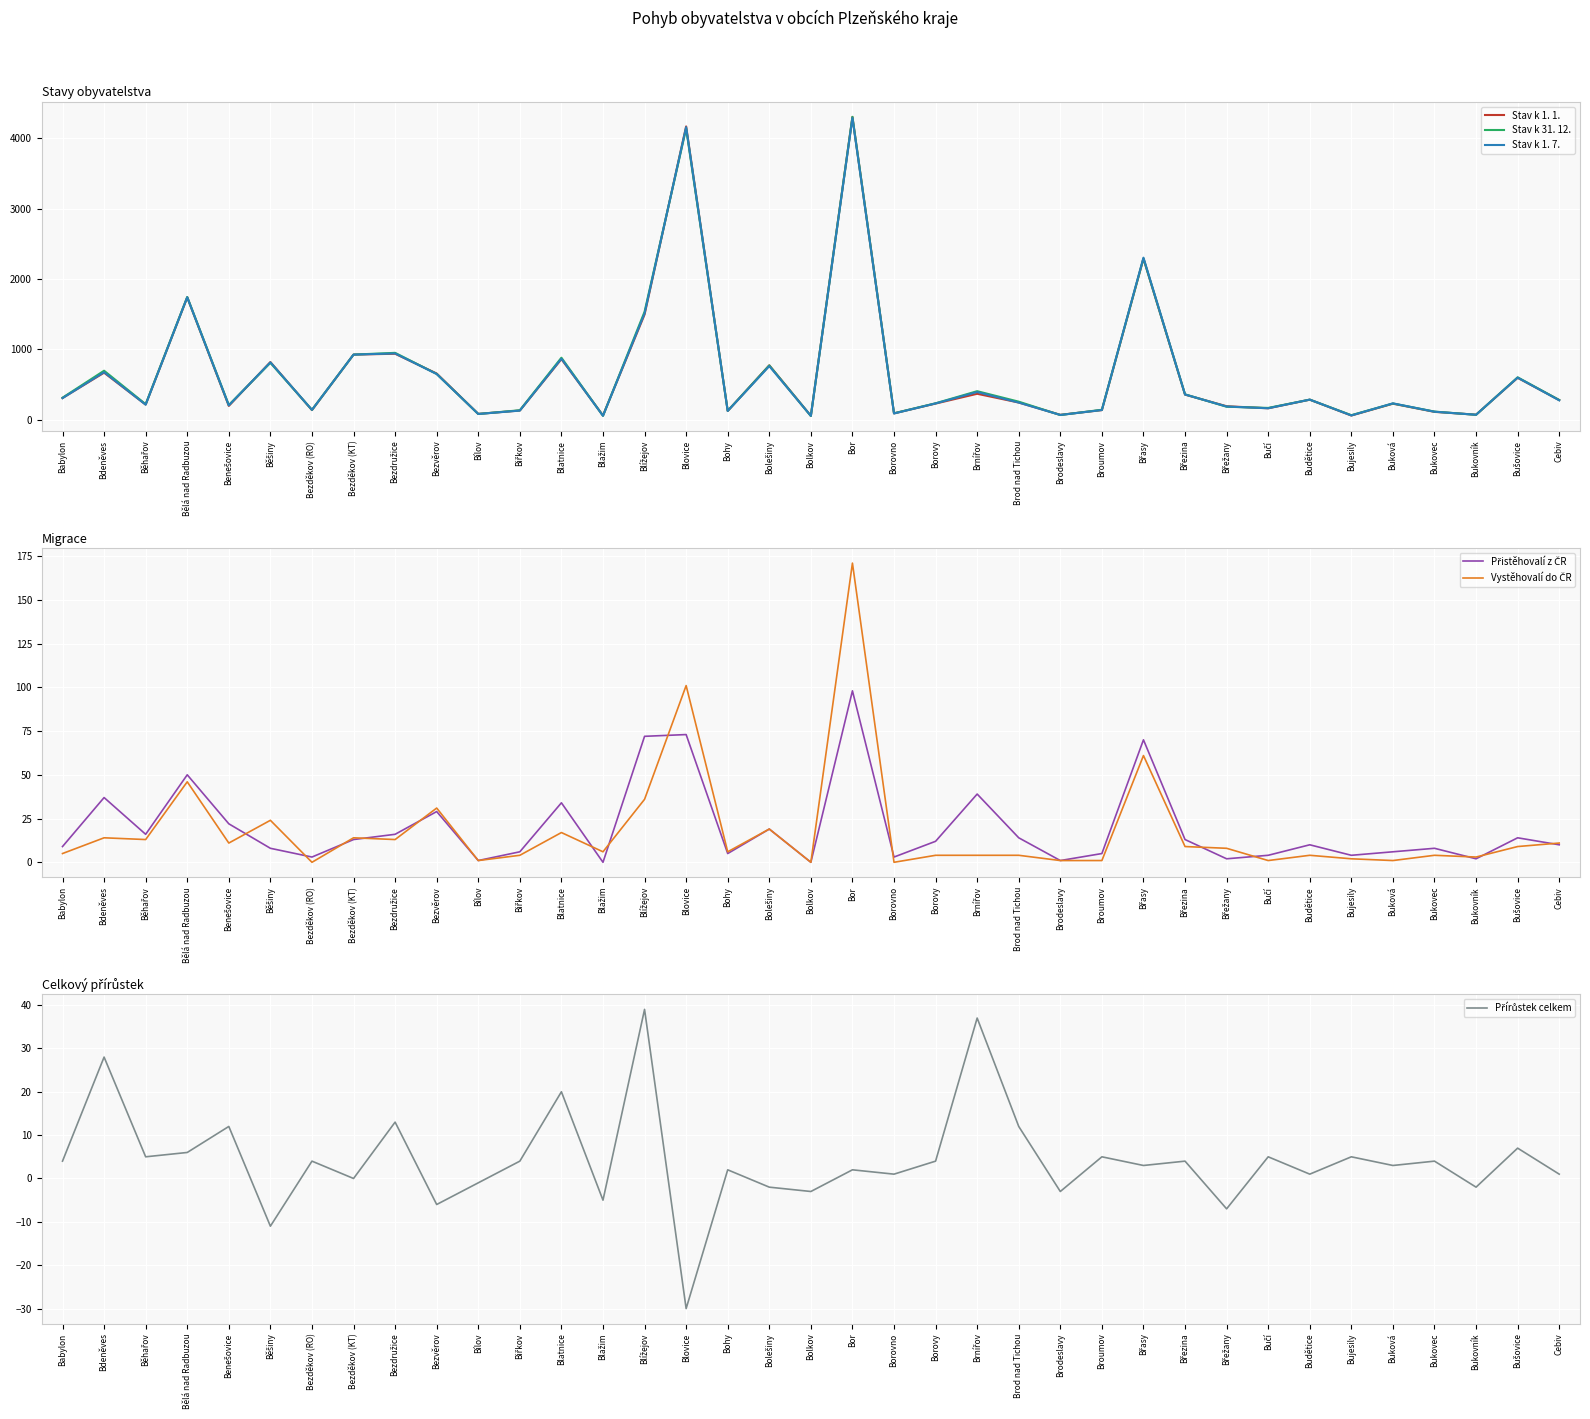

How many values in the Stav k 1. 1. series are below 245?

18